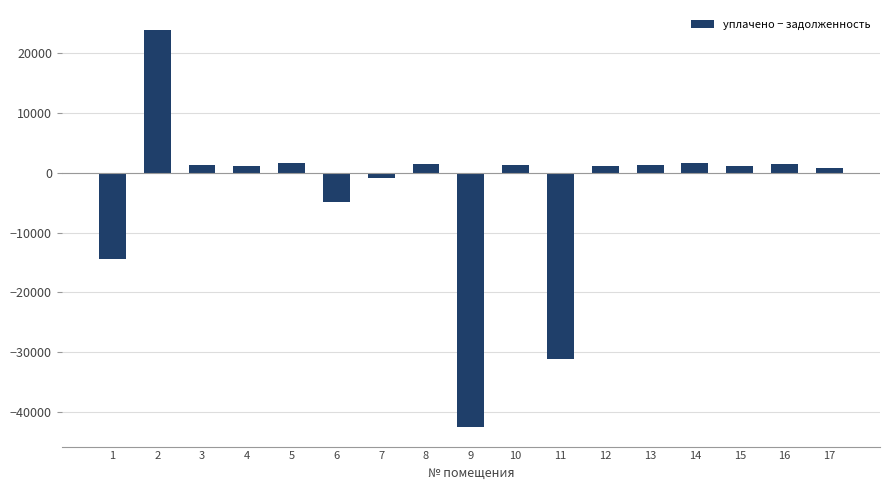

What is the difference between the second highest and minimum values?

44076.5